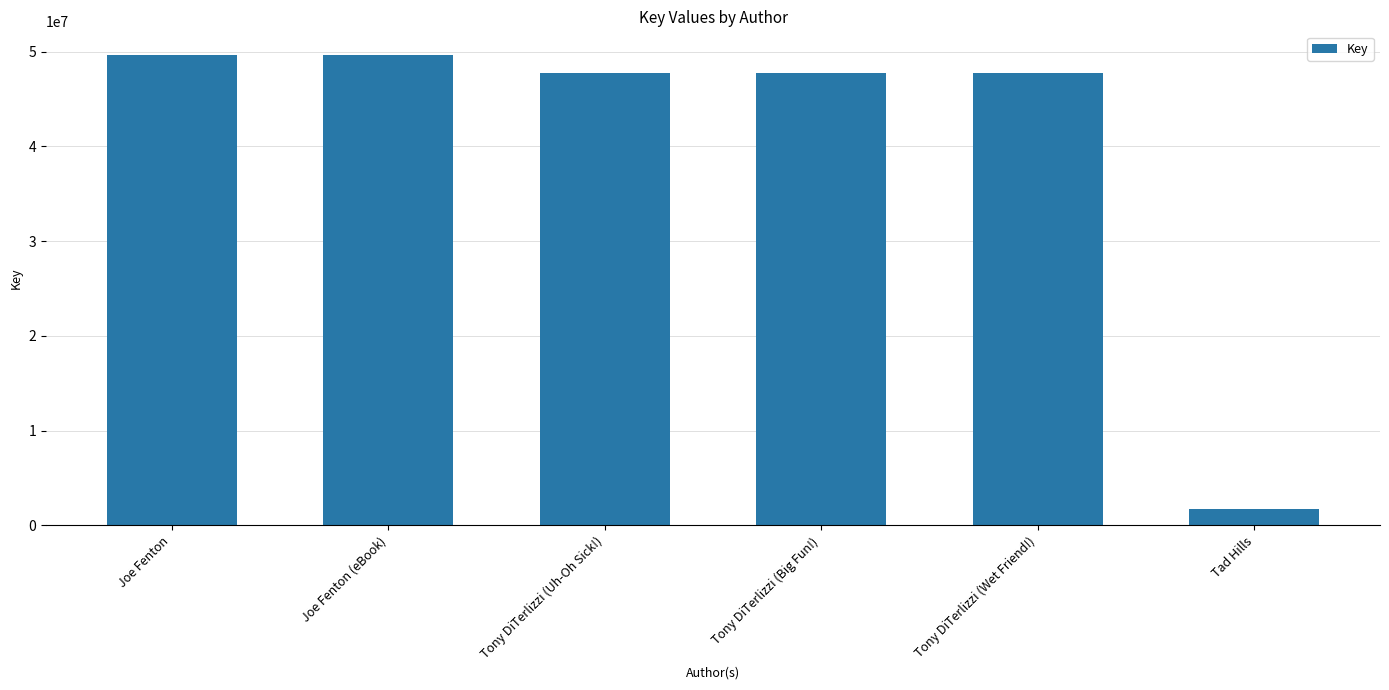

What is the smallest value displayed?

1687566